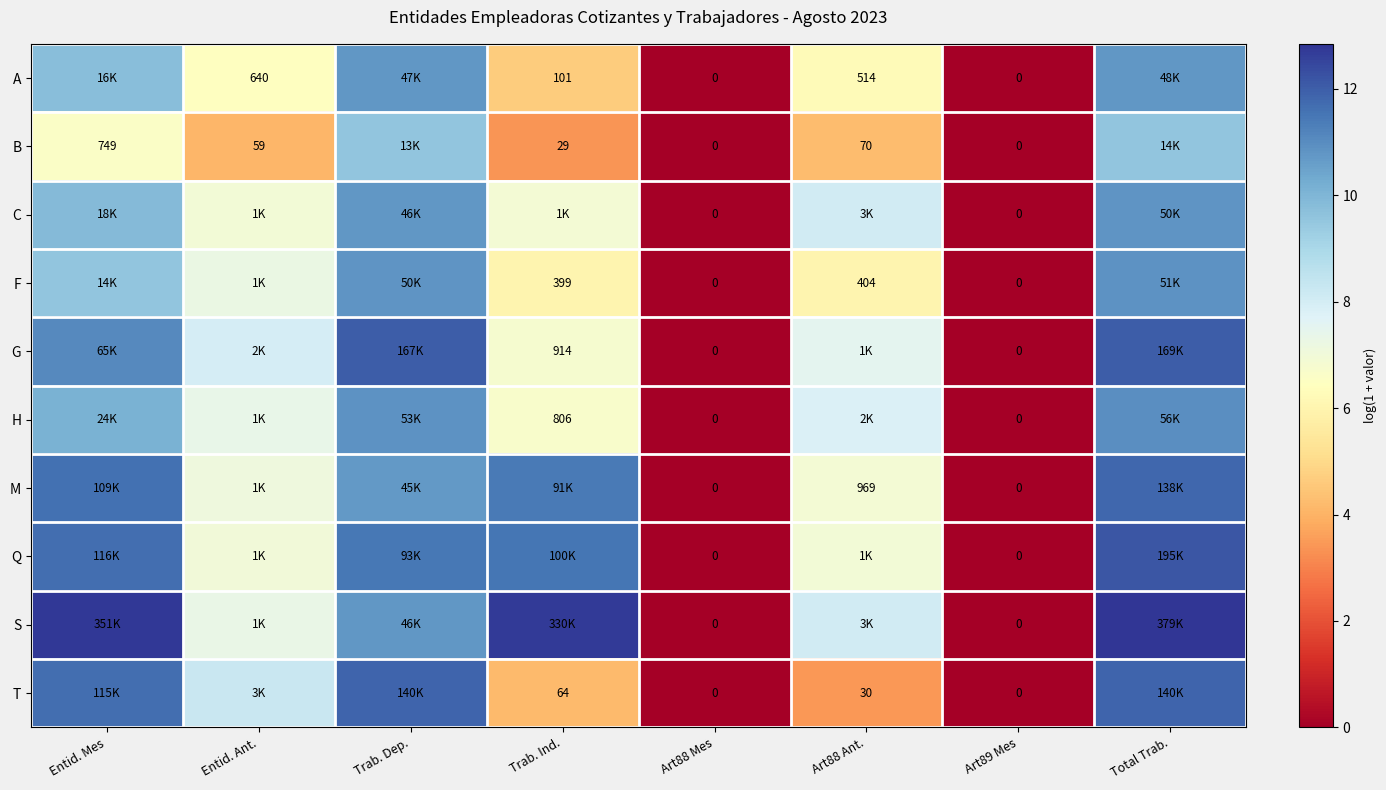

Is the value of F at Art88 Mes greater than the value of M at Art88 Ant.?

No